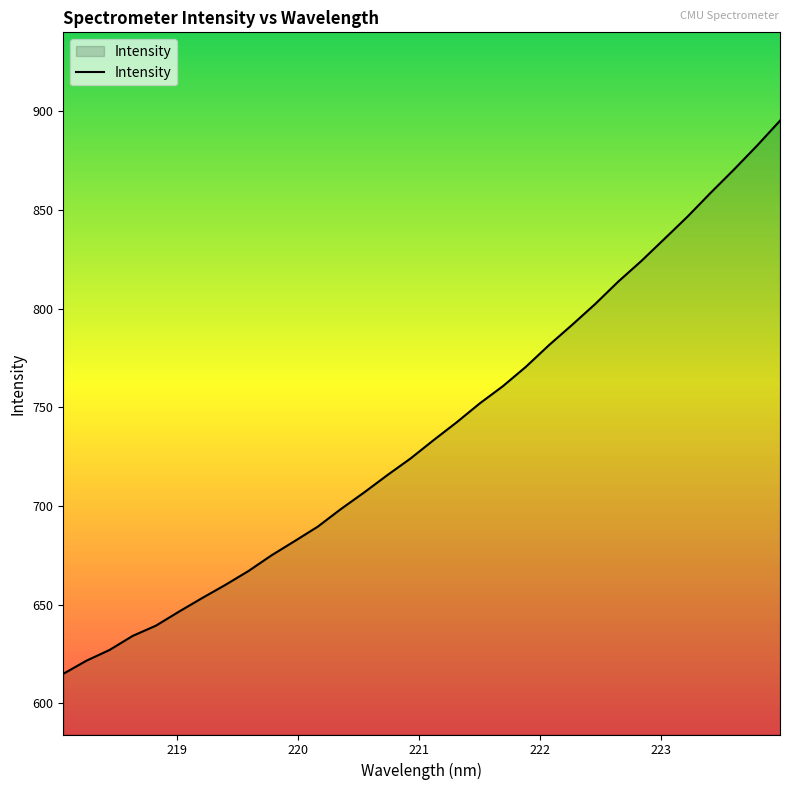

What is the maximum value shown in the chart?

895.2